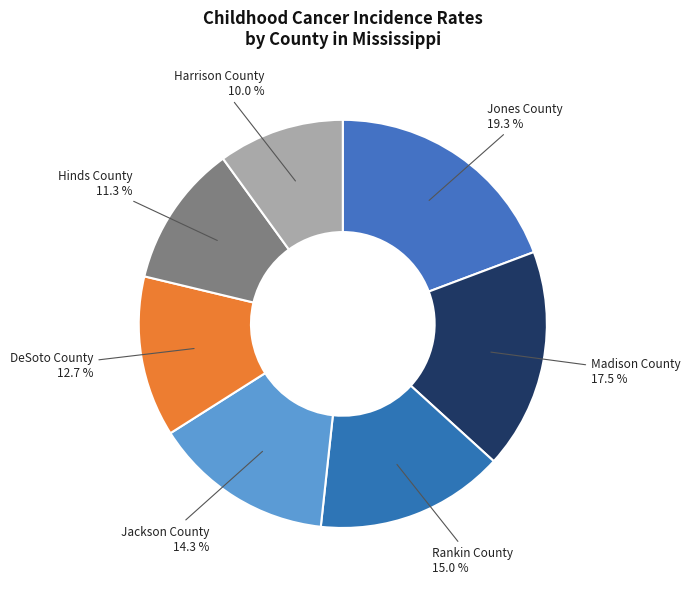

Which slice is the largest?

Jones County